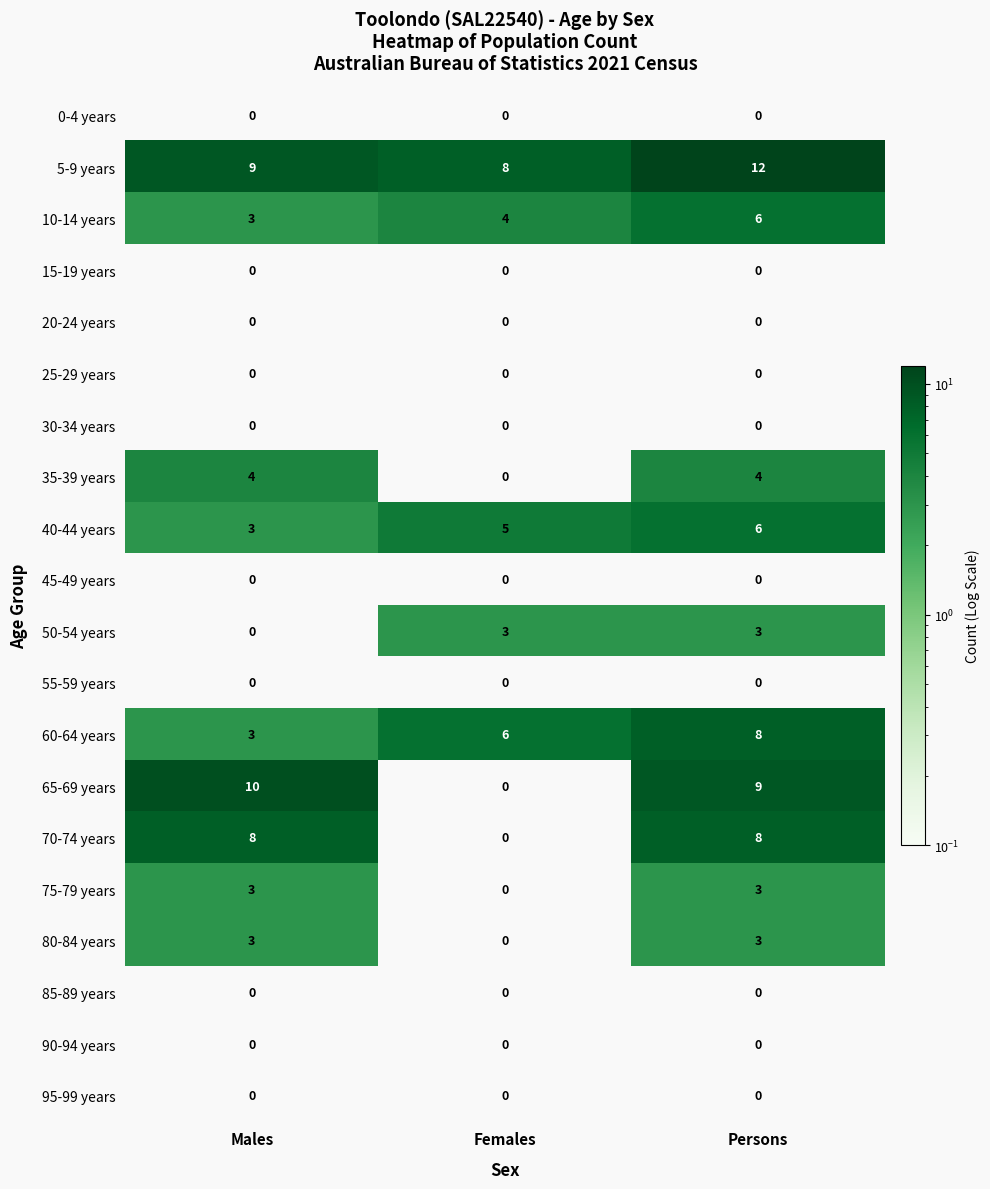

Read the 60-64 years value at Females.

6